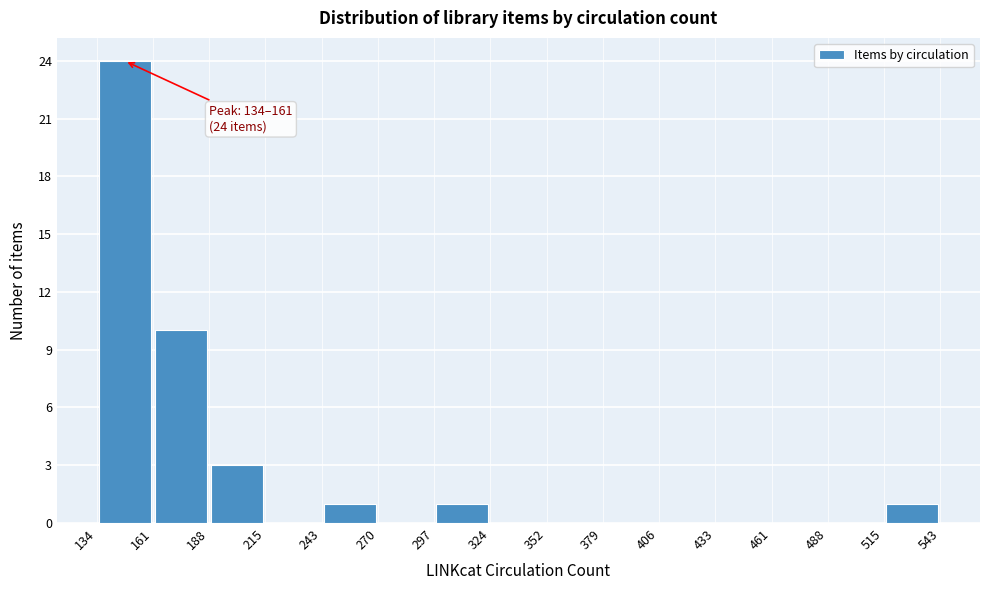

Over which range of the x-axis is the bar tallest?

134 to 161